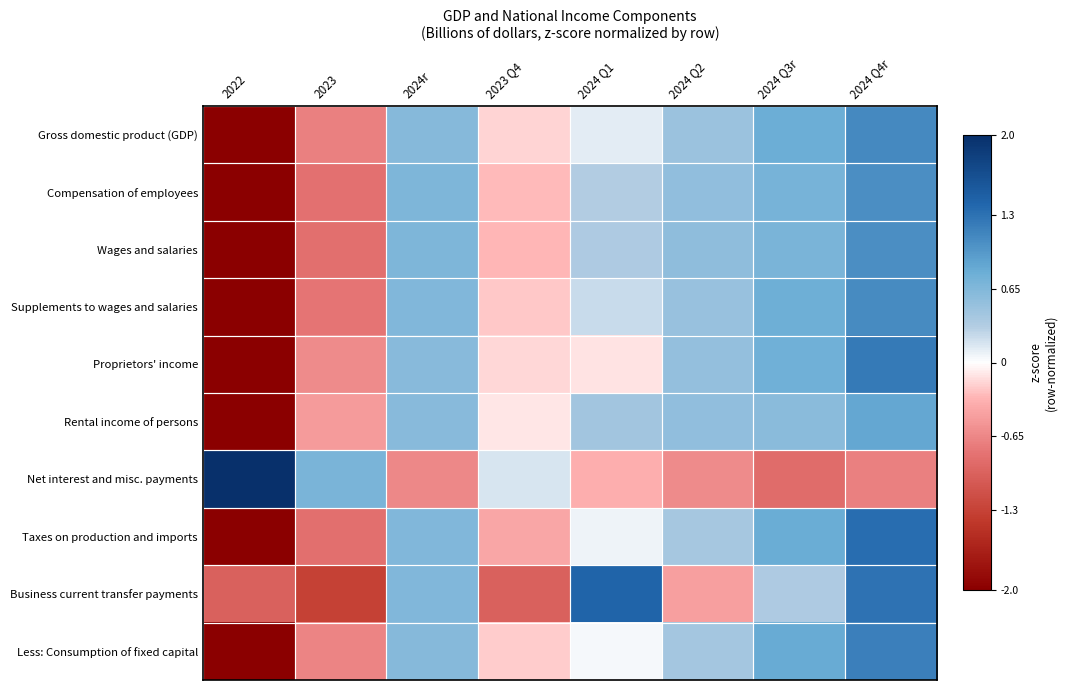

How many categories are shown in the chart?

8